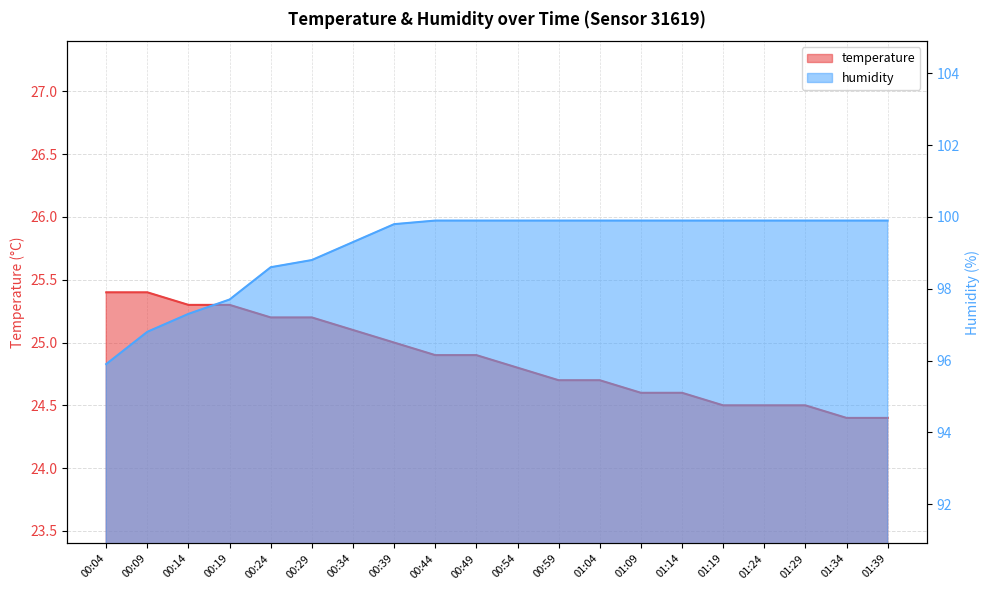

True or false: humidity and temperature cross at least once.

False